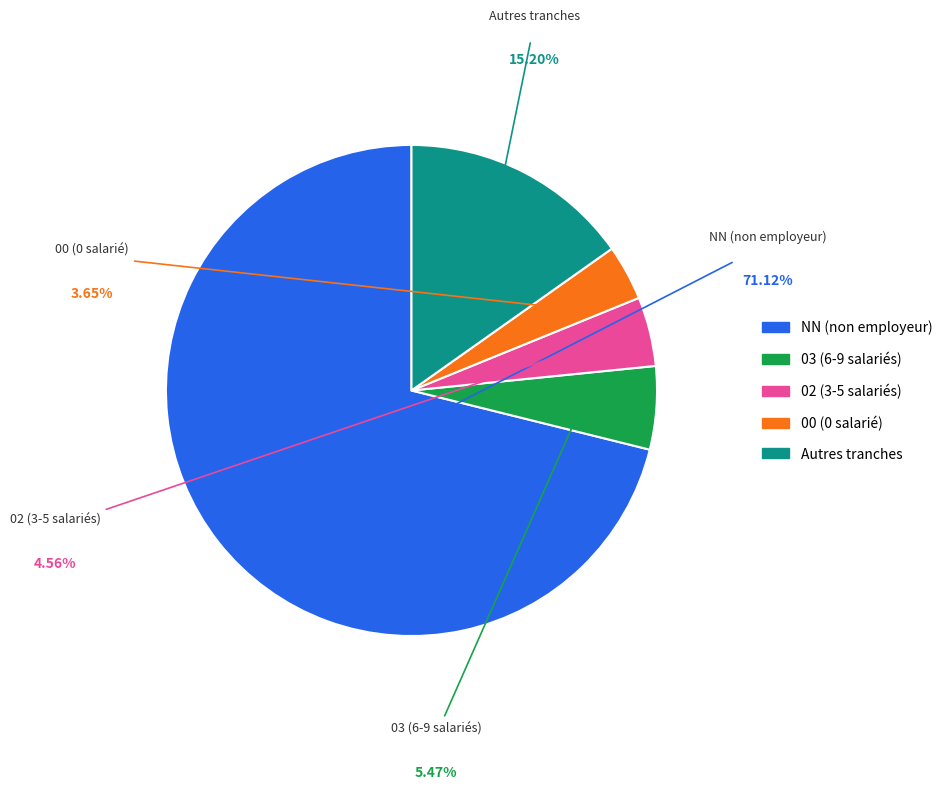

How many segments does this pie chart have?

5